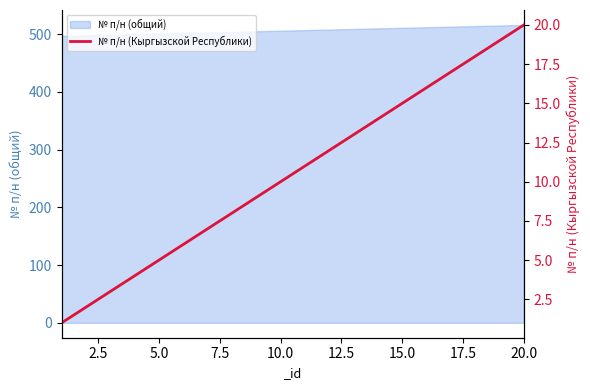

True or false: № п/н (общий) has a value of 802 at 20.0.

False